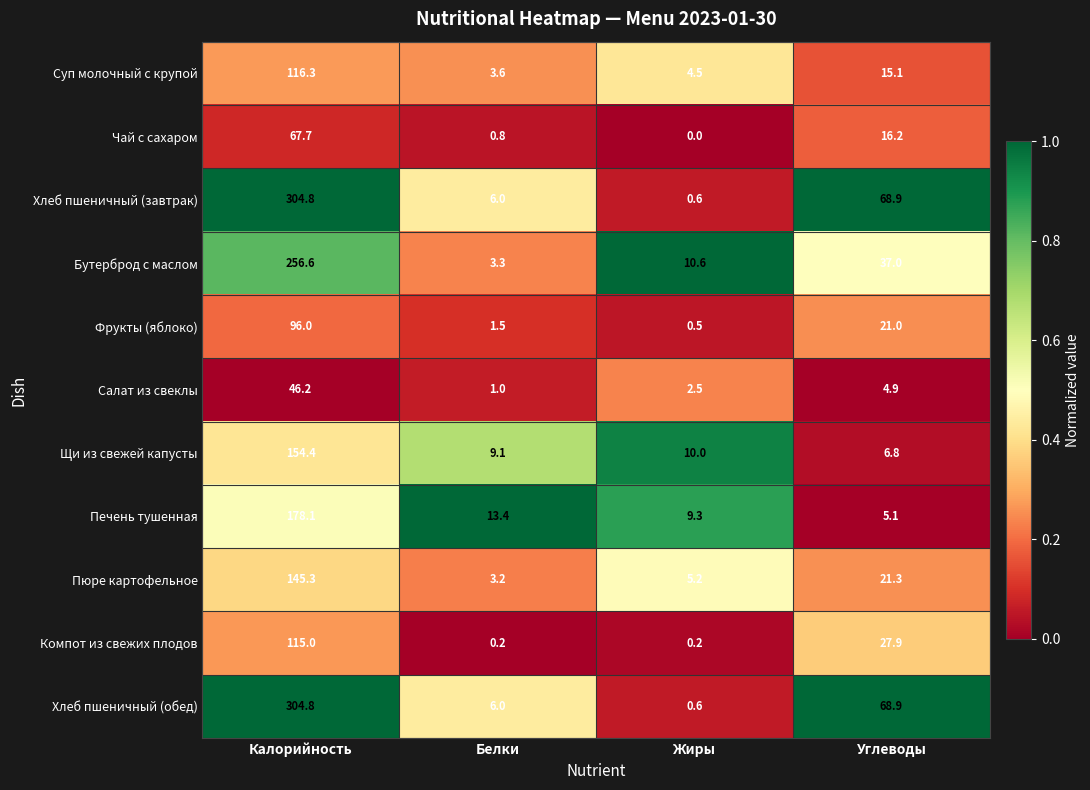

Rank the categories by Пюре картофельное value from highest to lowest.

Калорийность, Углеводы, Жиры, Белки